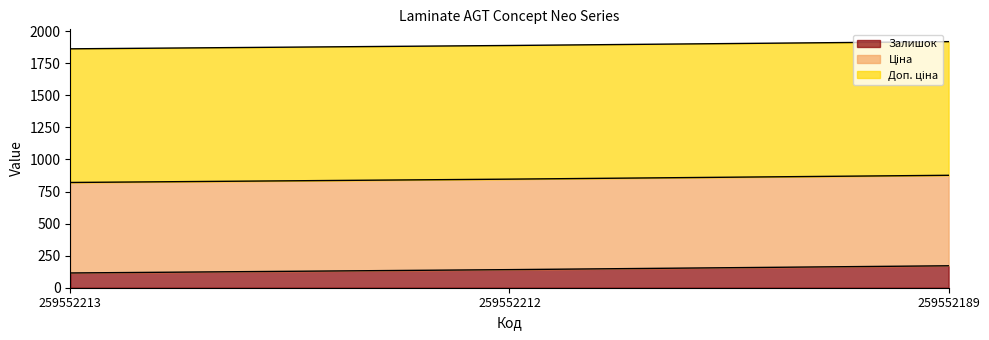

How many data points does each series have?

3